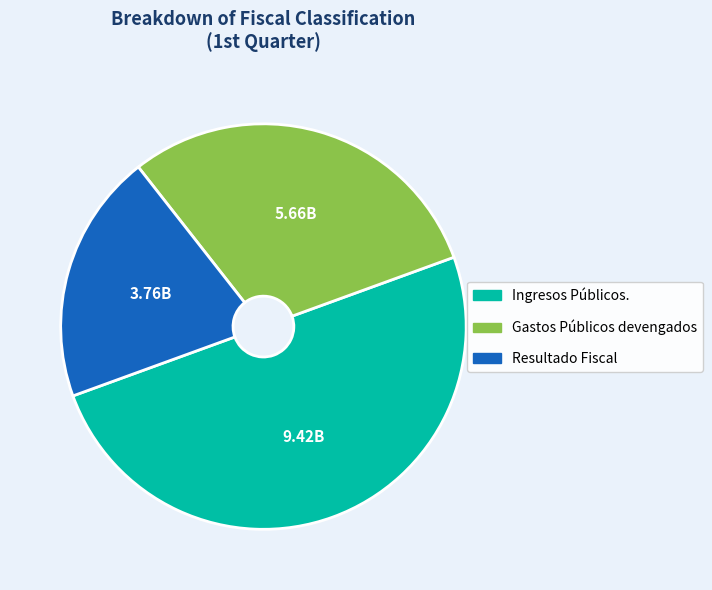

Does Resultado Fiscal represent more than half of the total?

No